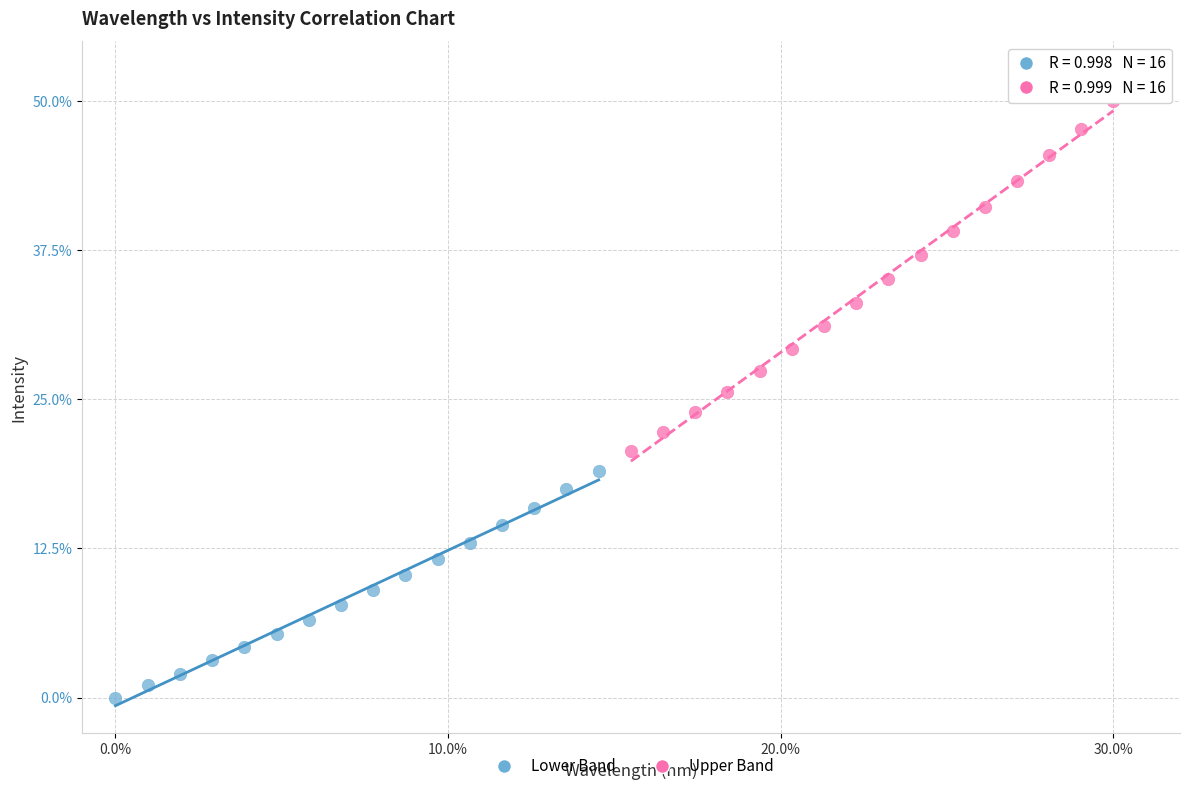

Which series contains the highest Y value?

Upper Band